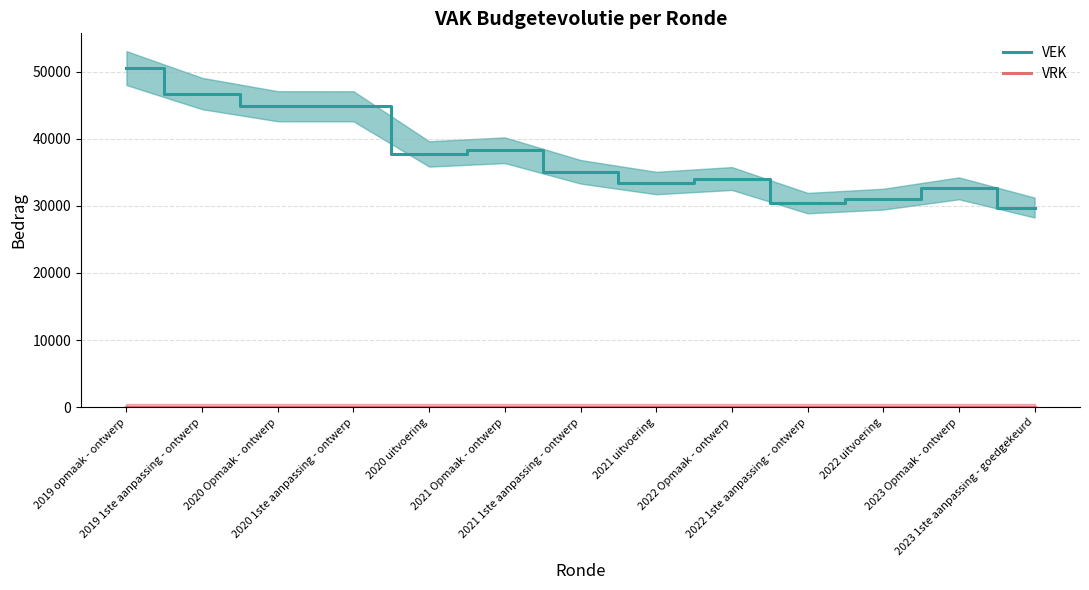

At which category does VEK reach its first local peak?

2021 Opmaak - ontwerp